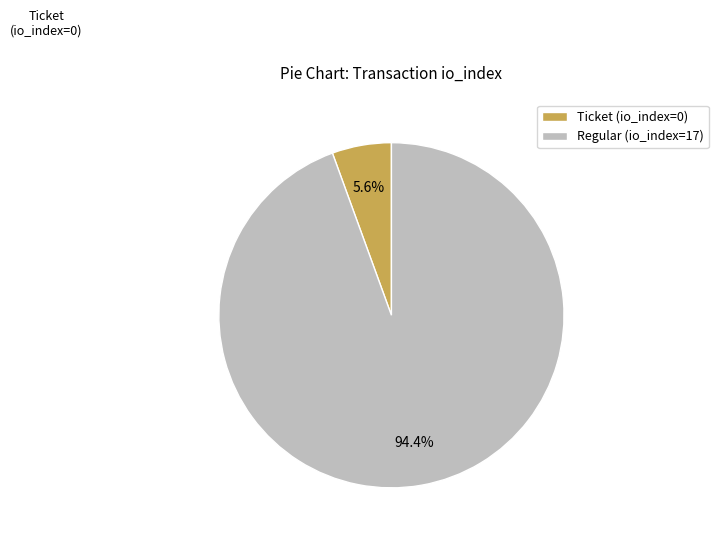

The Regular (io_index=17) slice represents 99% of the pie. True or false?

False